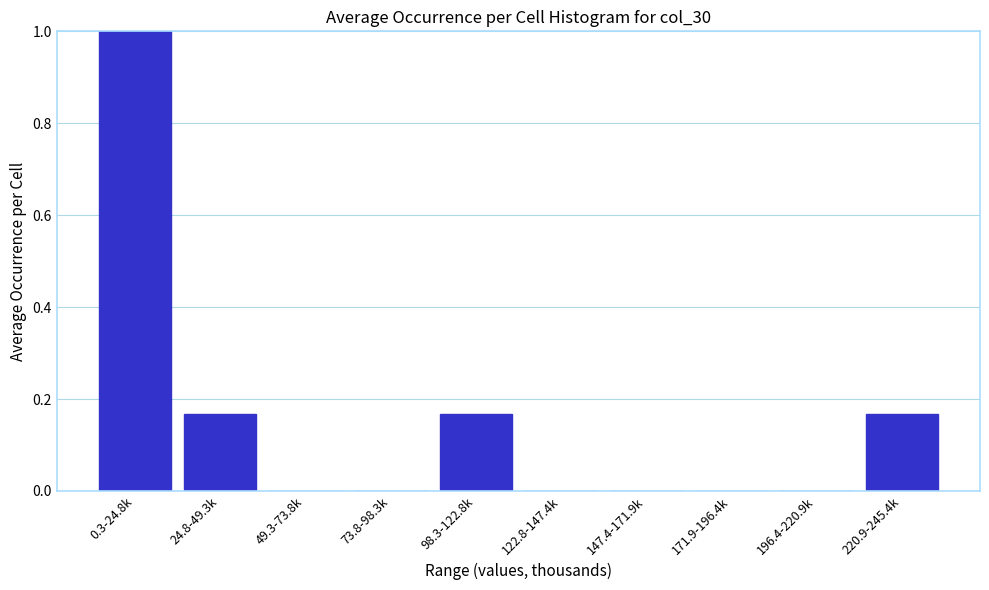

What is the greatest value displayed?

1.0